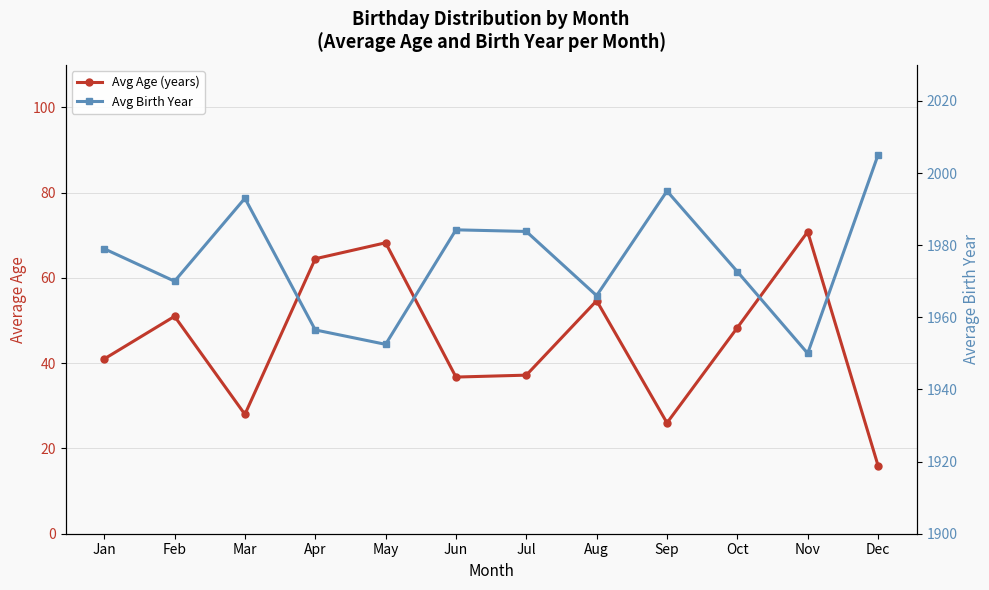

Rank the categories by Avg Birth Year value from highest to lowest.

Dec, Sep, Mar, Jun, Jul, Jan, Oct, Feb, Aug, Apr, May, Nov